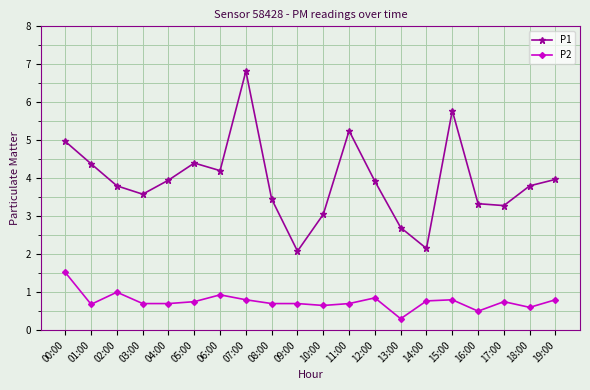

Rank the series at 05:00 from lowest to highest value.

P2, P1